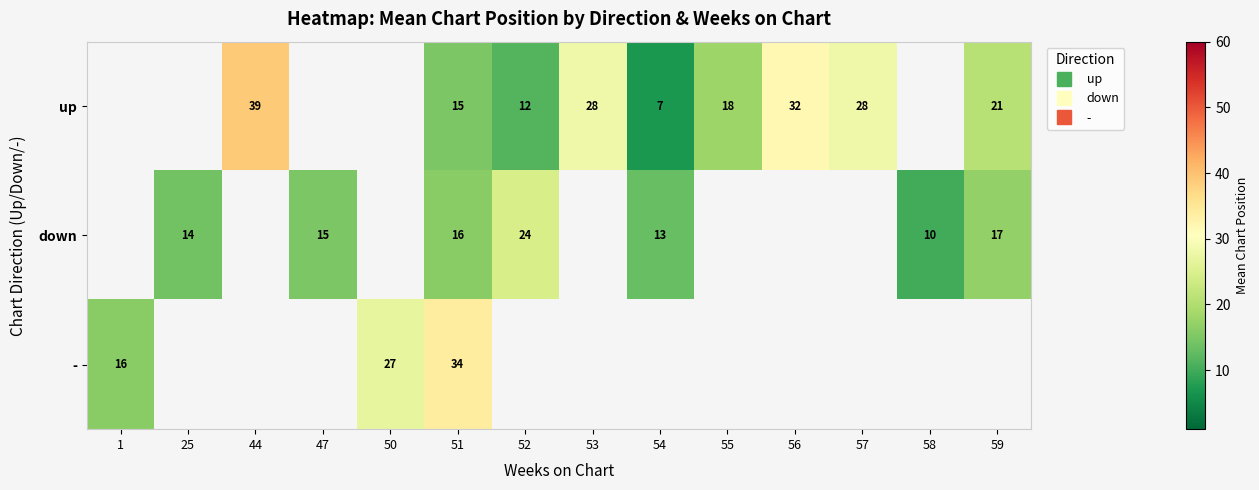

What is the difference between the highest and lowest values at 51?

19.0